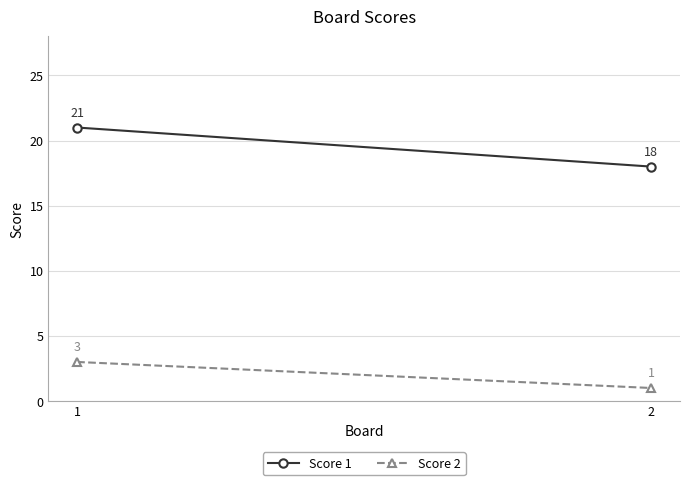

At which label does Score 2 reach its peak?

1